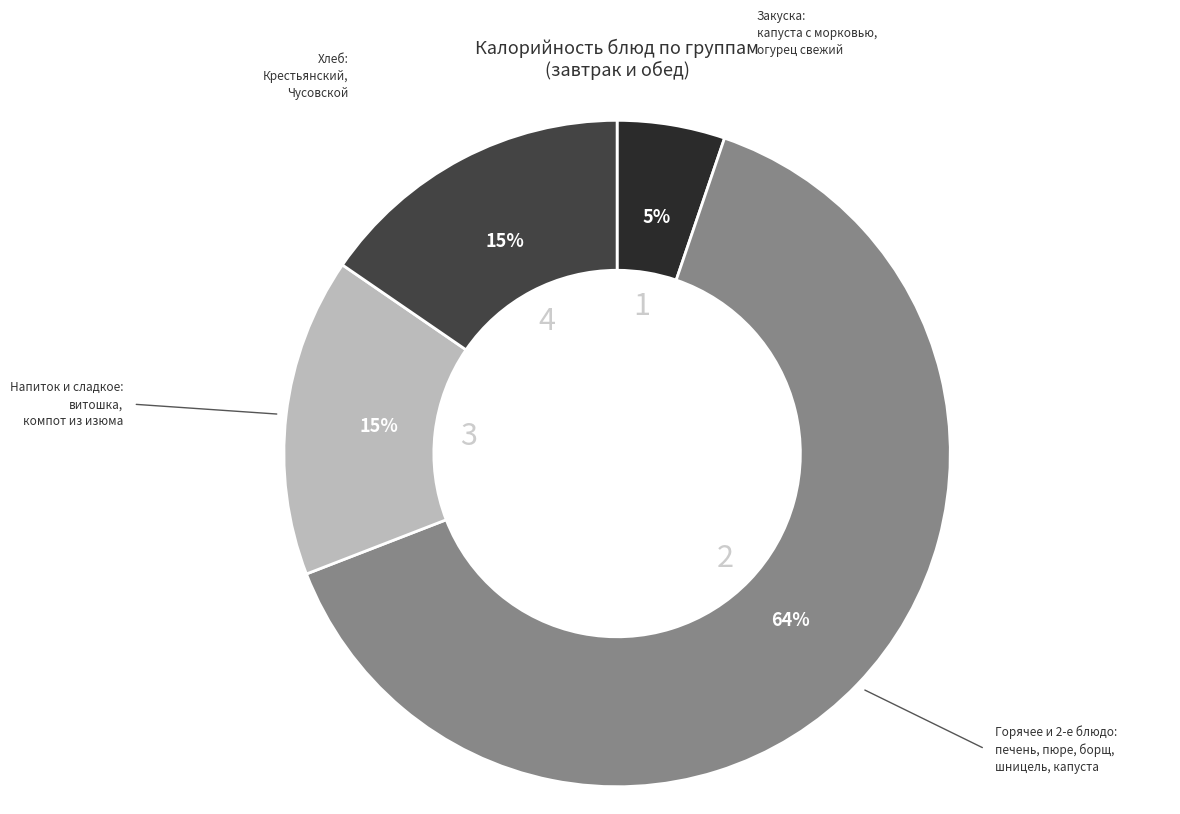

To the nearest percent, what is the average slice percentage?

25%